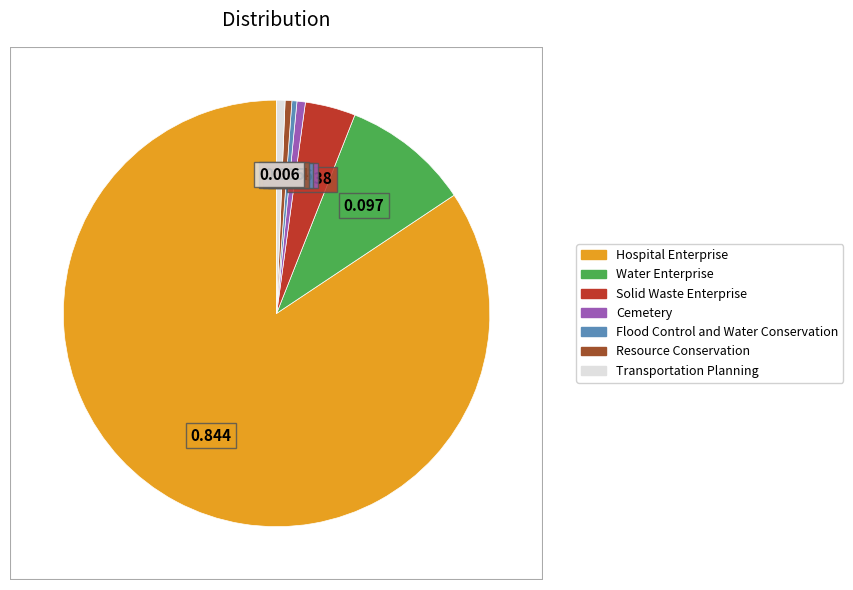

Does Hospital Enterprise account for over 50% of the chart?

Yes